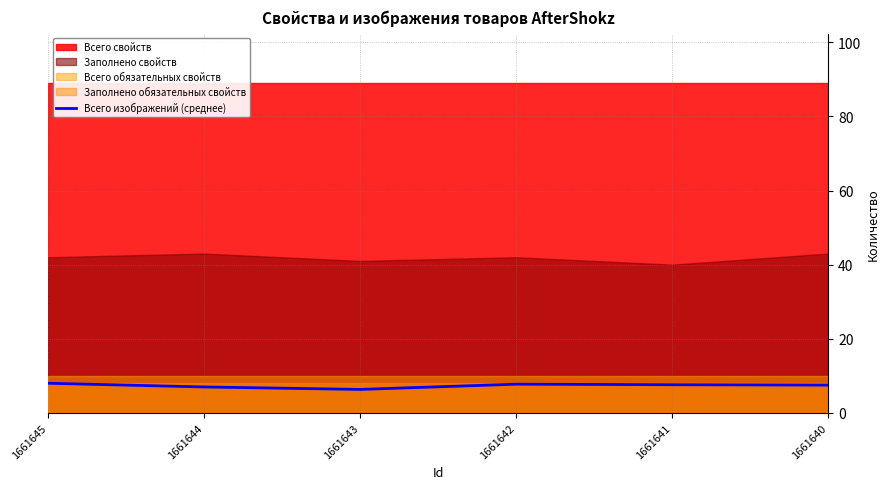

What is the average value?

7.4